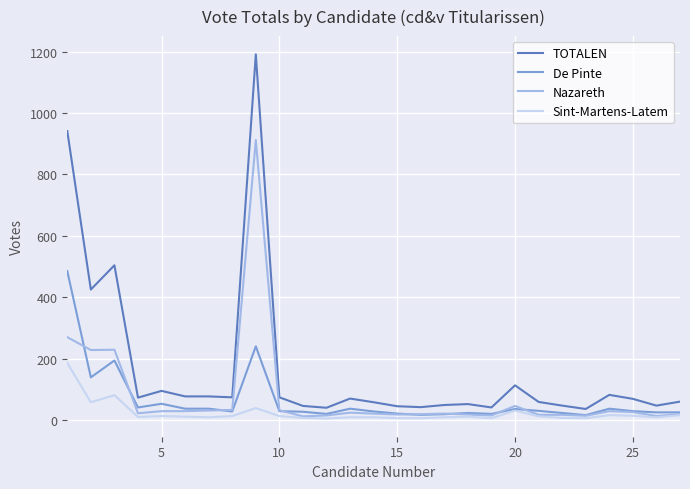

Which series has the widest spread of values?

TOTALEN